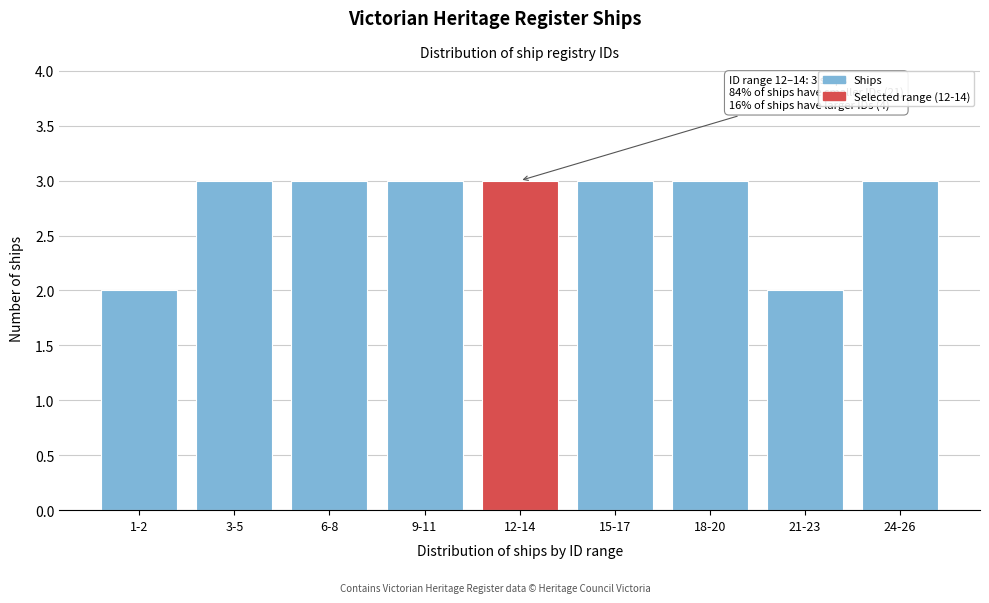

Reading left to right, transcribe all the data shown in this chart.

1-2=2	3-5=3	6-8=3	9-11=3	12-14=3	15-17=3	18-20=3	21-23=2	24-26=3